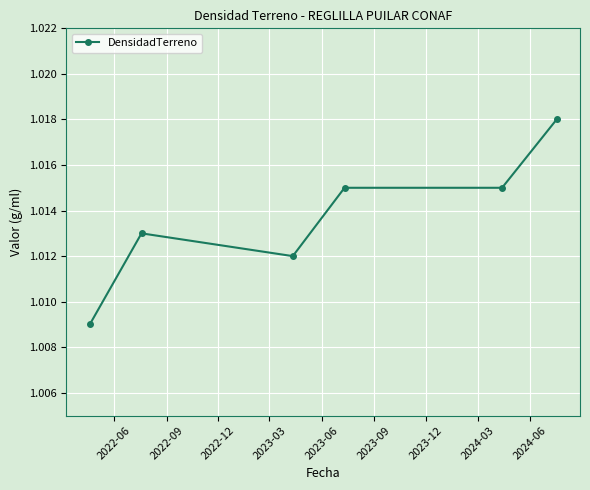

How many values are between 1 and 2?

6